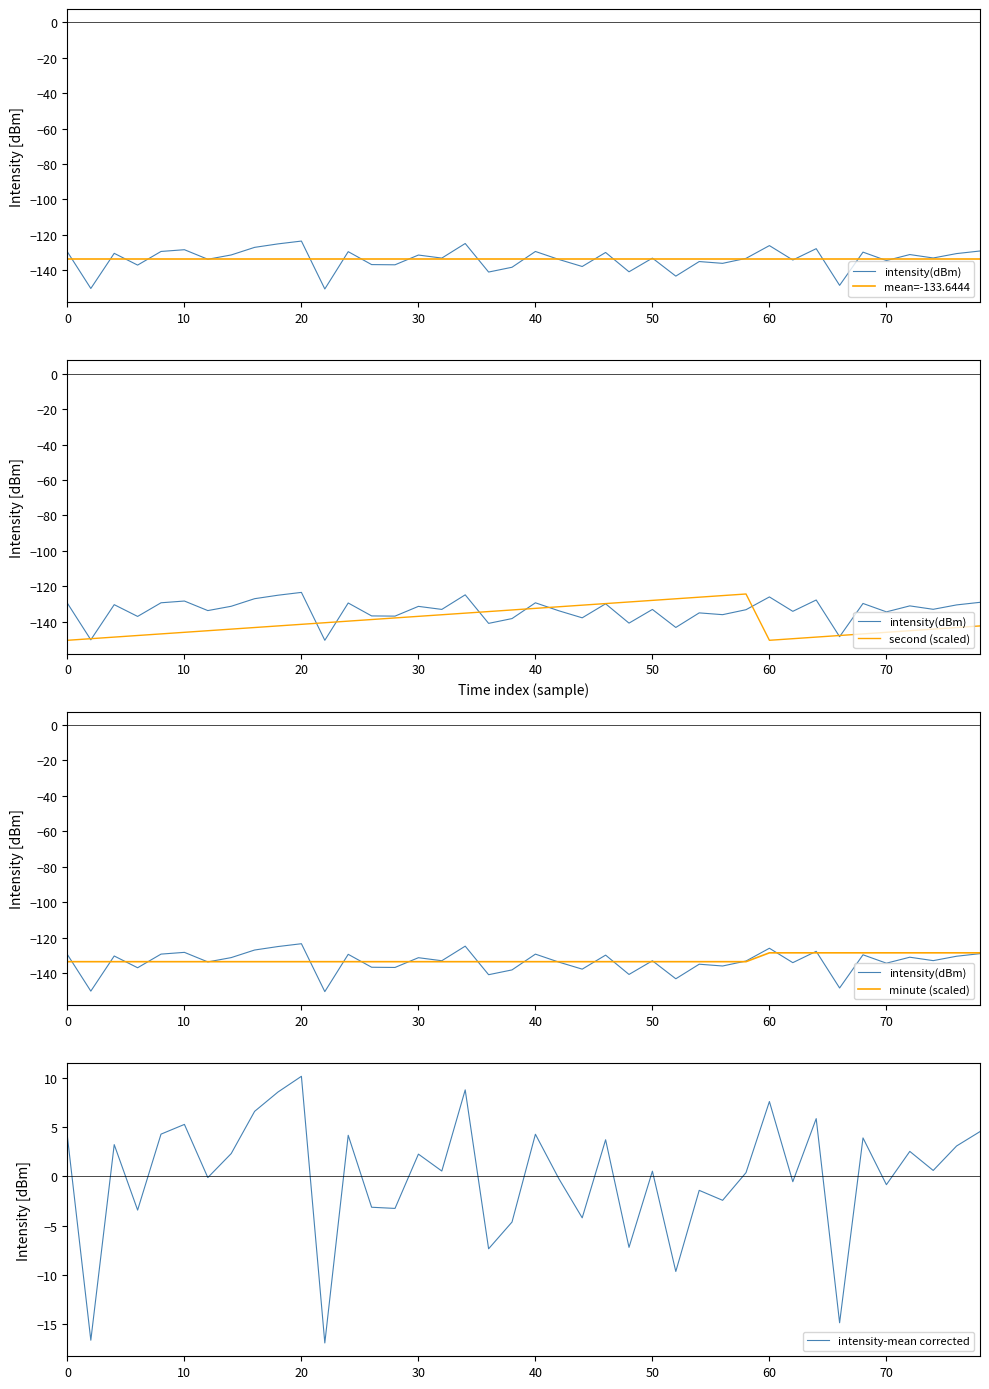

Is it true that intensity-mean corrected equals 6.8 at 20?

False